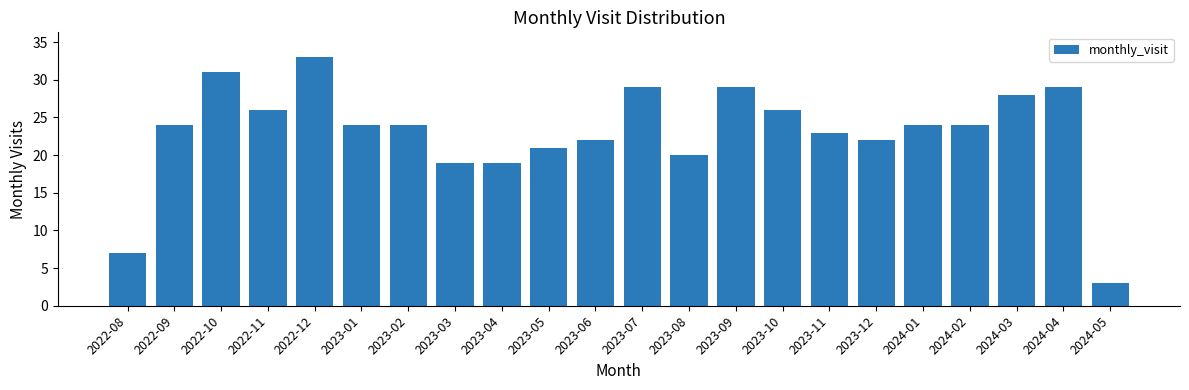

What is the change in value from 2023-11 to 2023-12?

-1